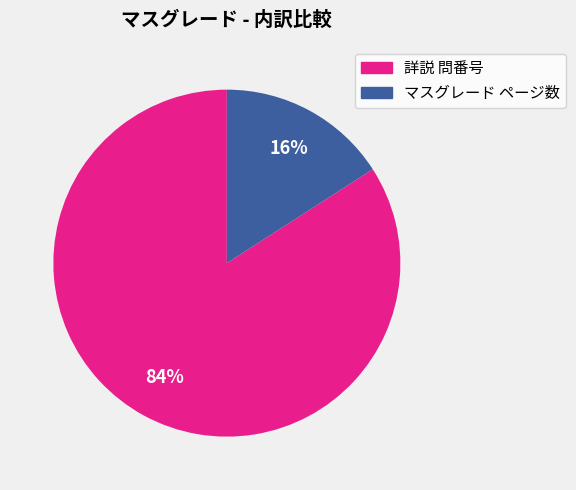

Approximately how many times larger is the value at マスグレード ページ数 compared to 詳説 問番号?

0.2